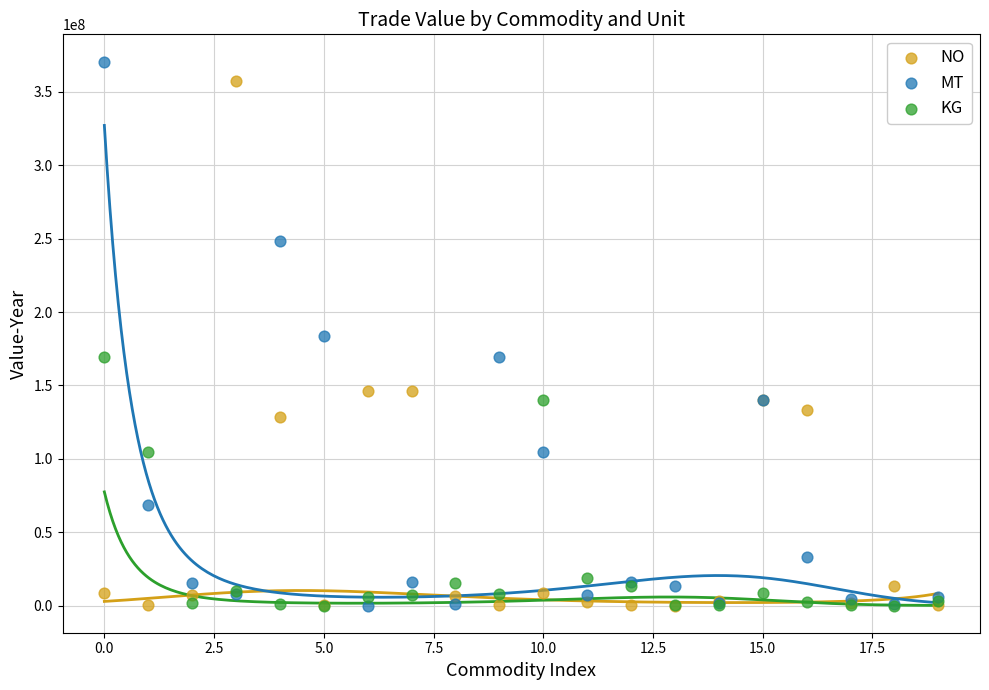

Which series reaches the maximum Y coordinate?

MT